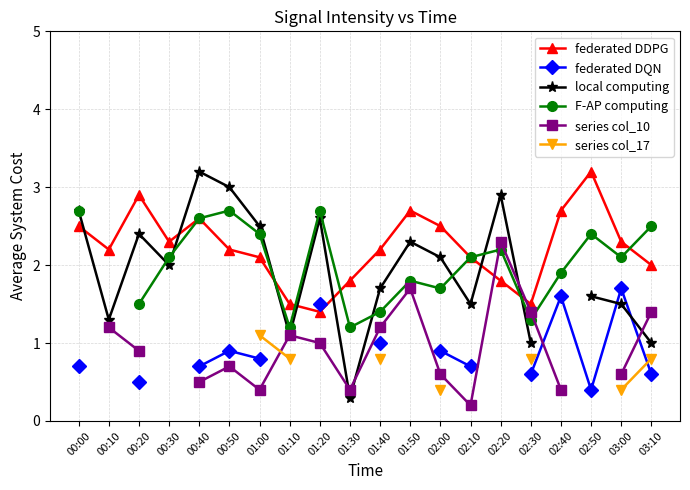

At which label does local computing reach its minimum?

01:30